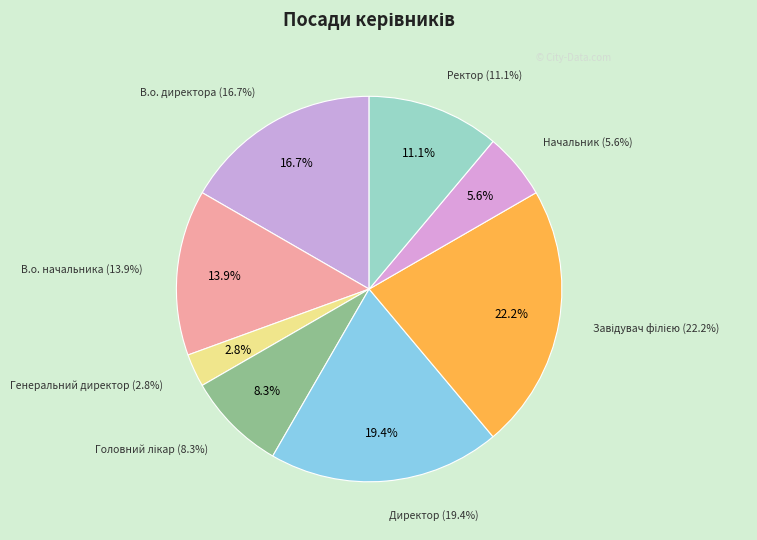

To the nearest percent, what is the difference between the largest and smallest slice percentages?

19%